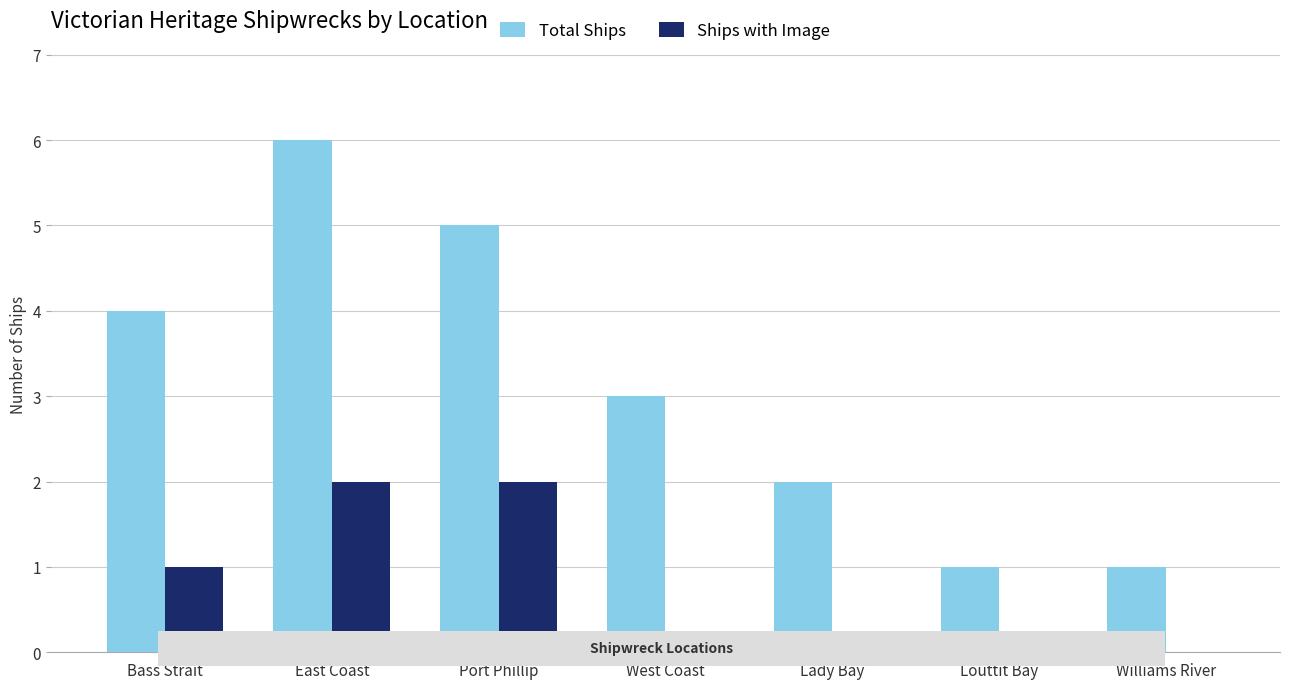

Reading left to right, list all the values displayed in this chart.

Total Ships: Bass Strait=4	East Coast=6	Port Phillip=5	West Coast=3	Lady Bay=2	Louttit Bay=1	Williams River=1
Ships with Image: Bass Strait=1	East Coast=2	Port Phillip=2	West Coast=0	Lady Bay=0	Louttit Bay=0	Williams River=0